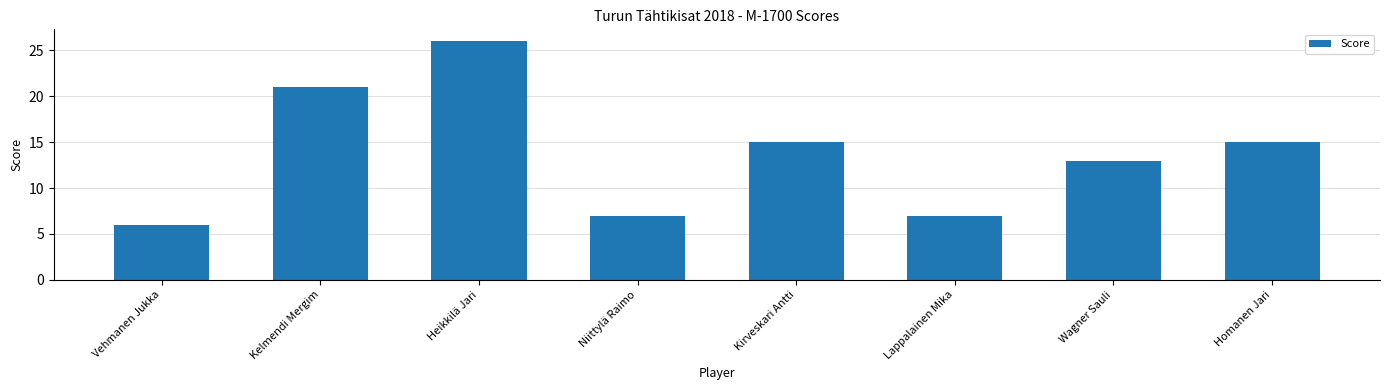

True or false: the data shows 43 at Heikkilä Jari.

False